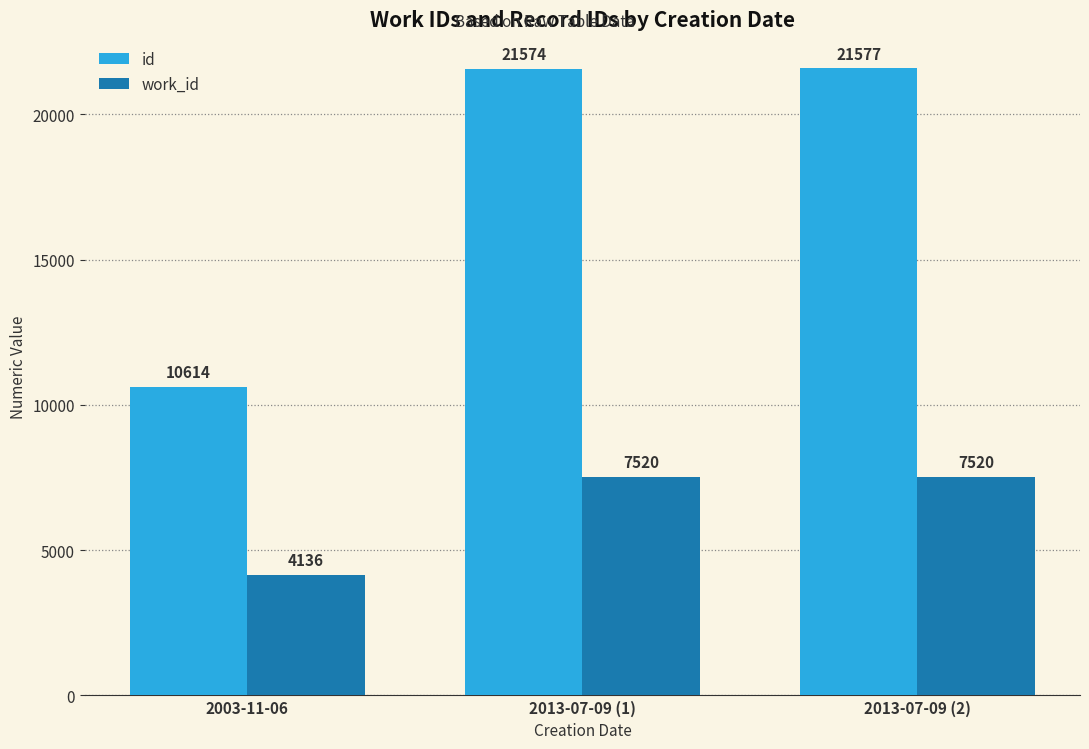

At which category is the sum across all series the highest?

2013-07-09 (2)